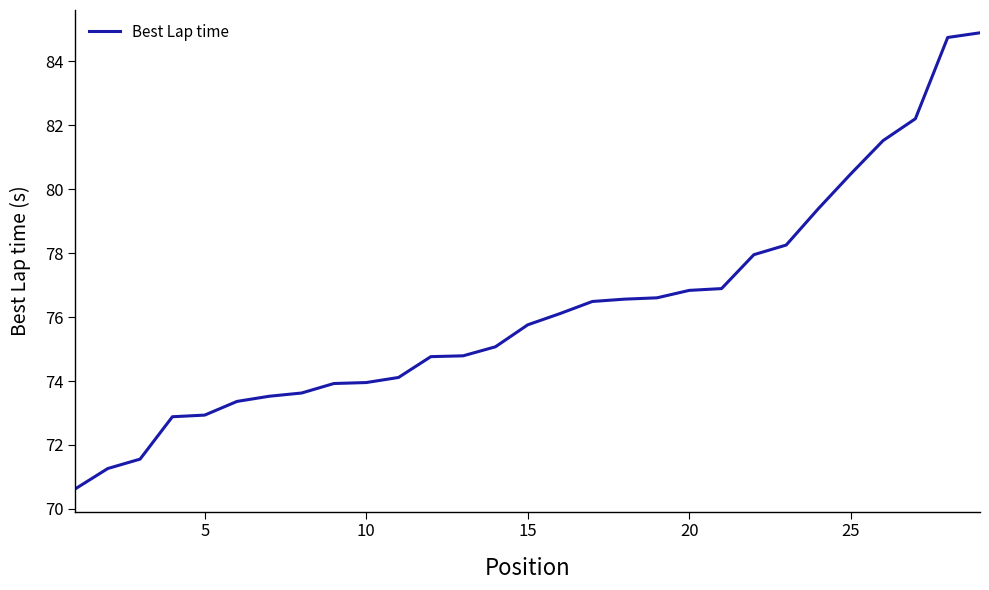

What is the maximum value shown in the chart?

84.9